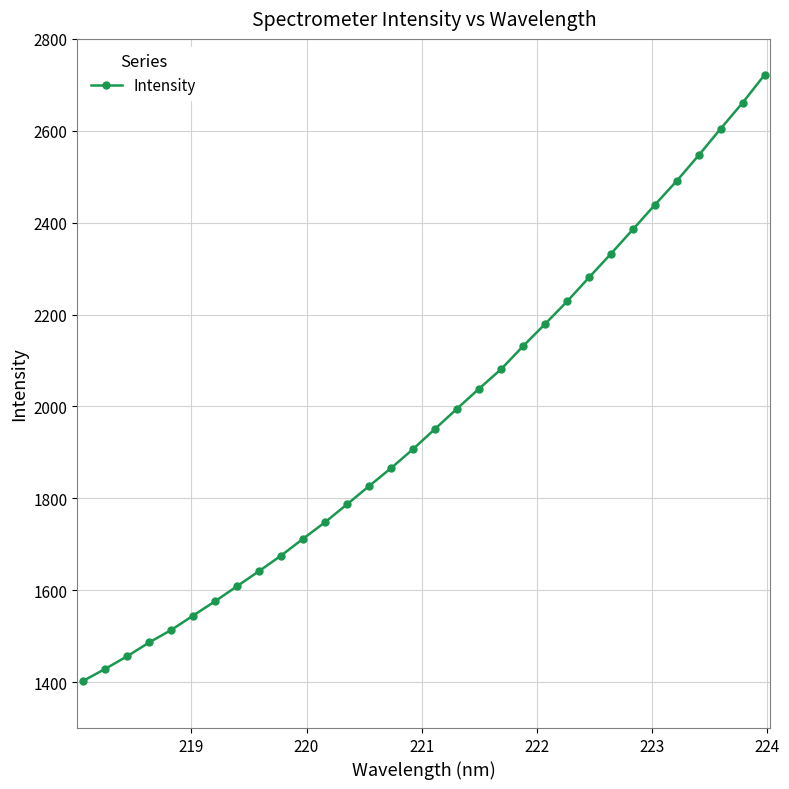

What is the smallest value displayed?

1402.6